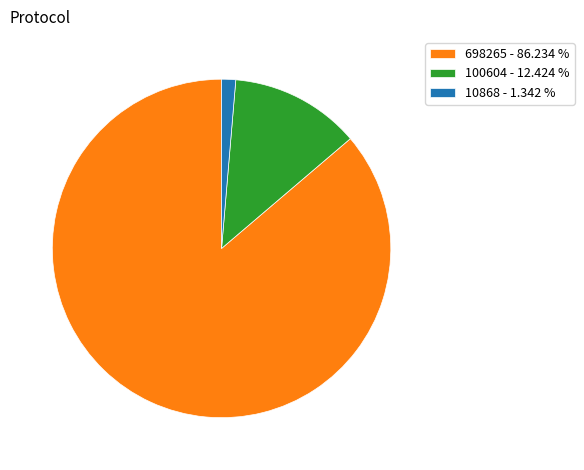

Which slice is the largest?

698265 - 86.234 %